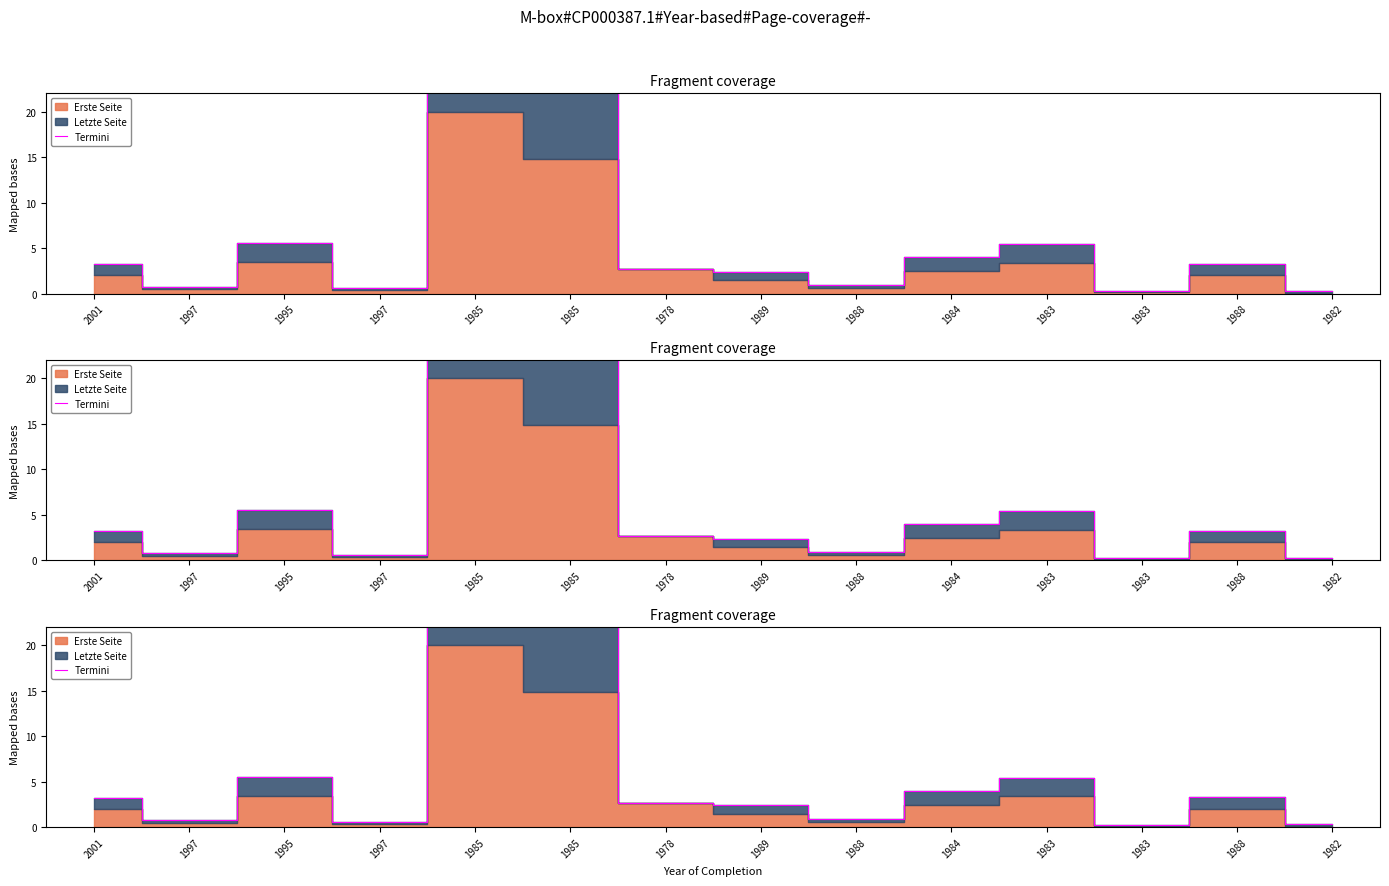

Between 1983 and 1988, which is larger?

1983